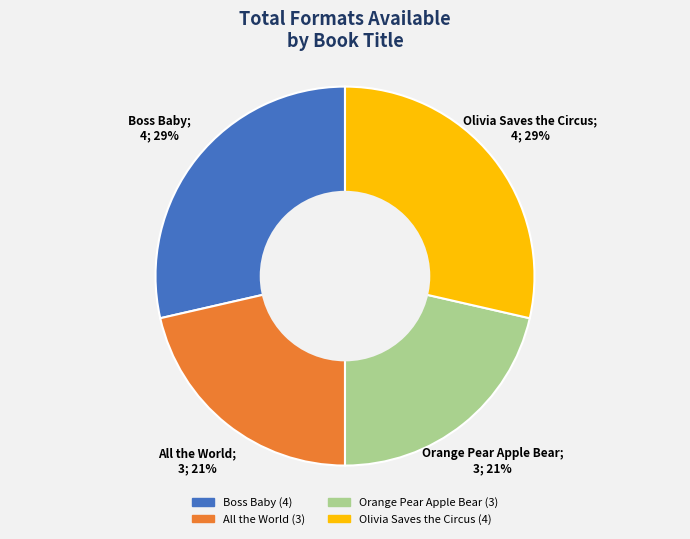

Approximately how many times larger is the value at Olivia Saves the Circus compared to Boss Baby?

1.0